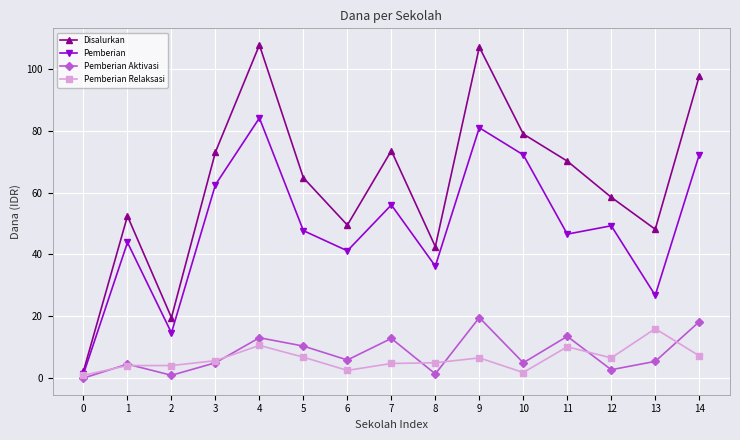

True or false: Pemberian Aktivasi and Disalurkan intersect in this chart.

False